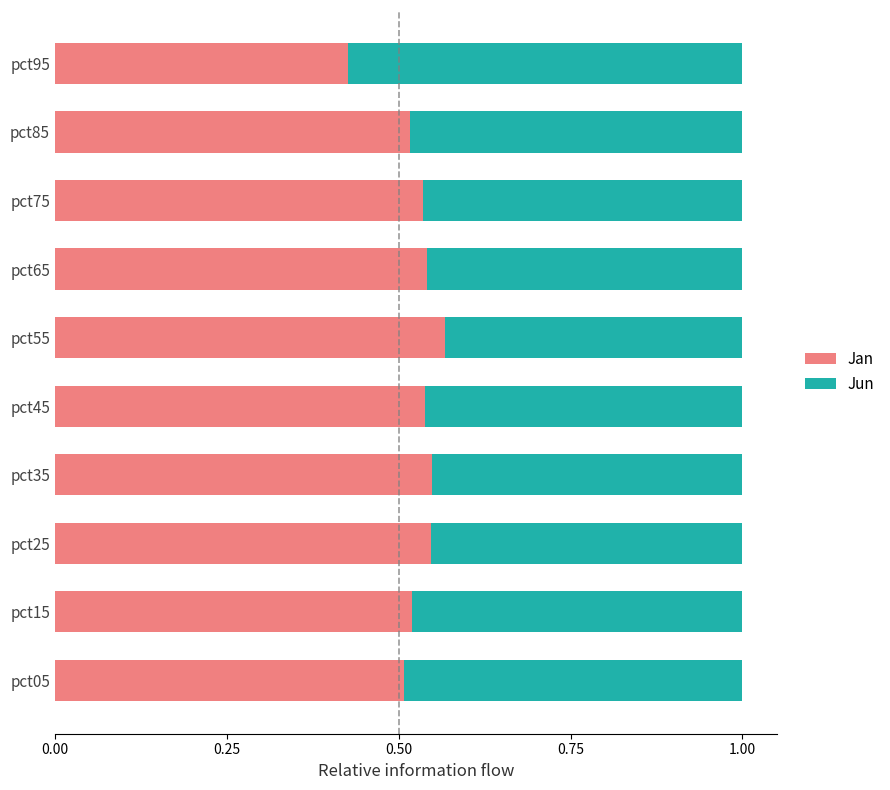

At which label does Jan reach its minimum?

pct95